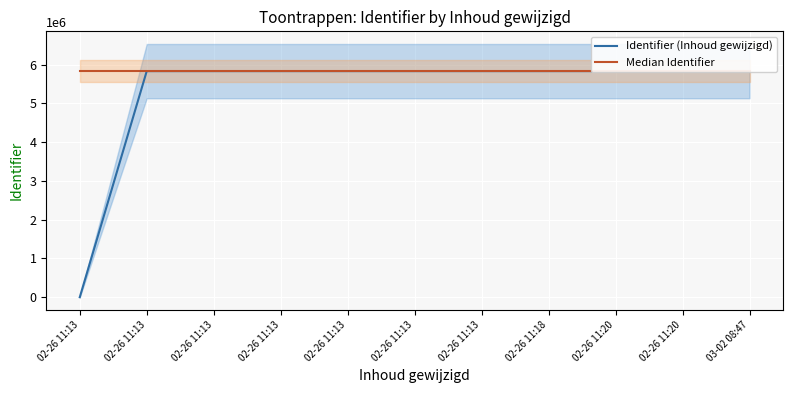

What is the label of the 7th point from the right?

02-26 11:13